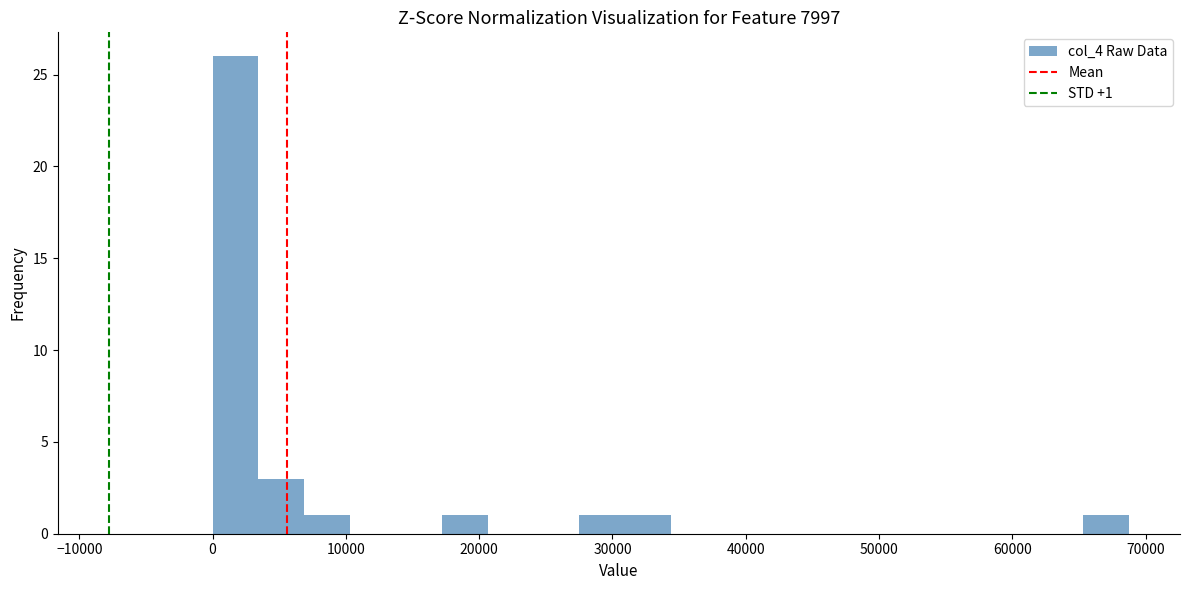

Read against the x-axis, roughly where is the centre of the tallest bar?

2000